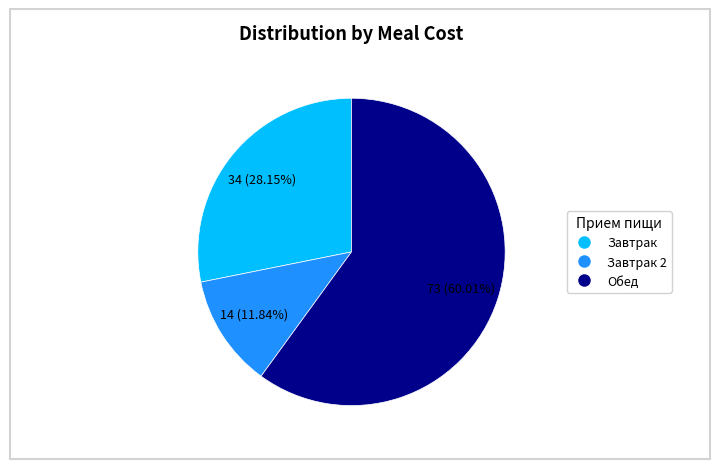

Is there a majority slice in this chart?

Yes